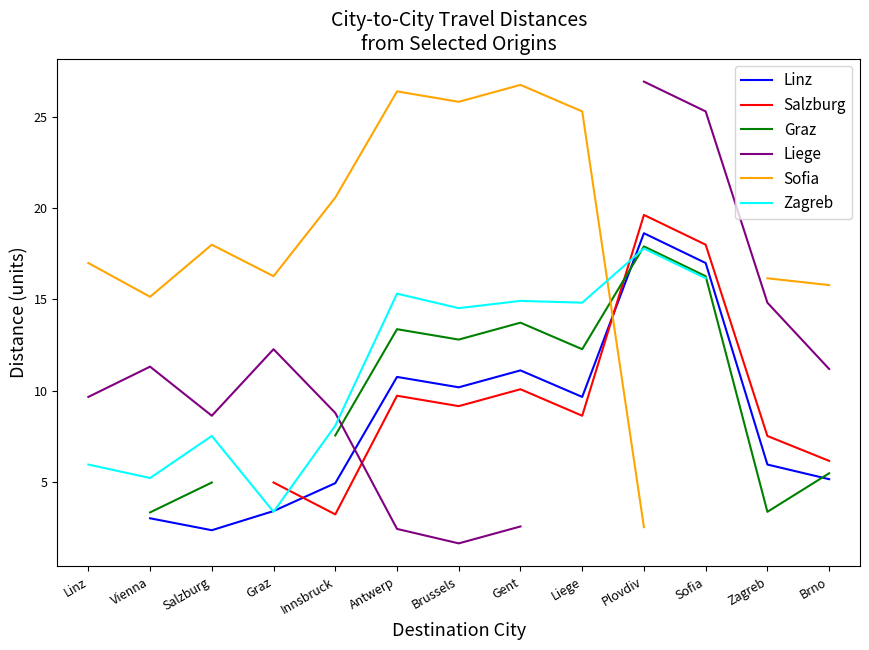

Read the Liege value at Brussels.

1.6